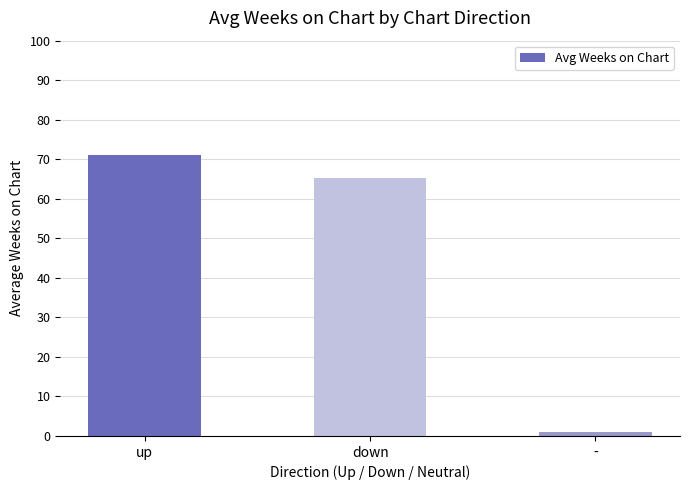

List the labels in order of value, largest first.

up, down, -